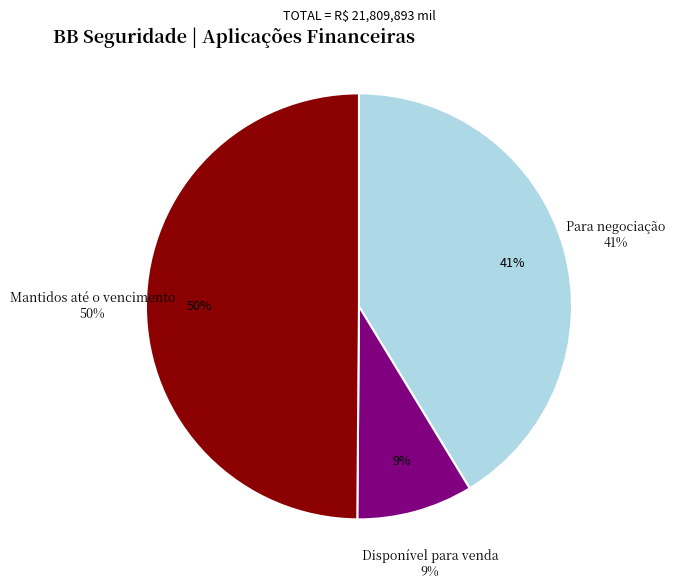

To the nearest percent, what is the average slice percentage?

33%